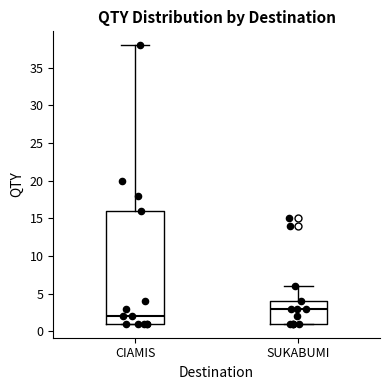

Reading left to right, read every box against the y-axis: the position of its median line, the range the box covers, and the ends of its whiskers. The values are not printed on the chart, so give them approximately, as read against the axis.

CIAMIS: median 2, box 1 to 16, whiskers 1 to 38
SUKABUMI: median 3, box 1 to 4, whiskers 1 to 6